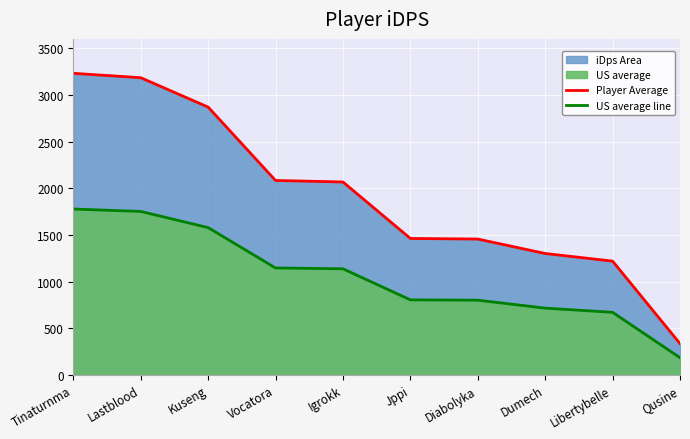

At which label is US average line closest to 980?

Igrokk